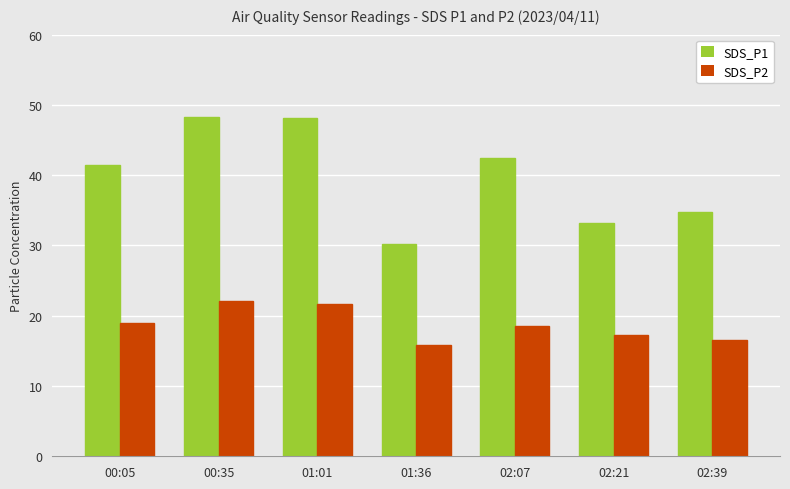

Which series has the largest total across all categories?

SDS_P1